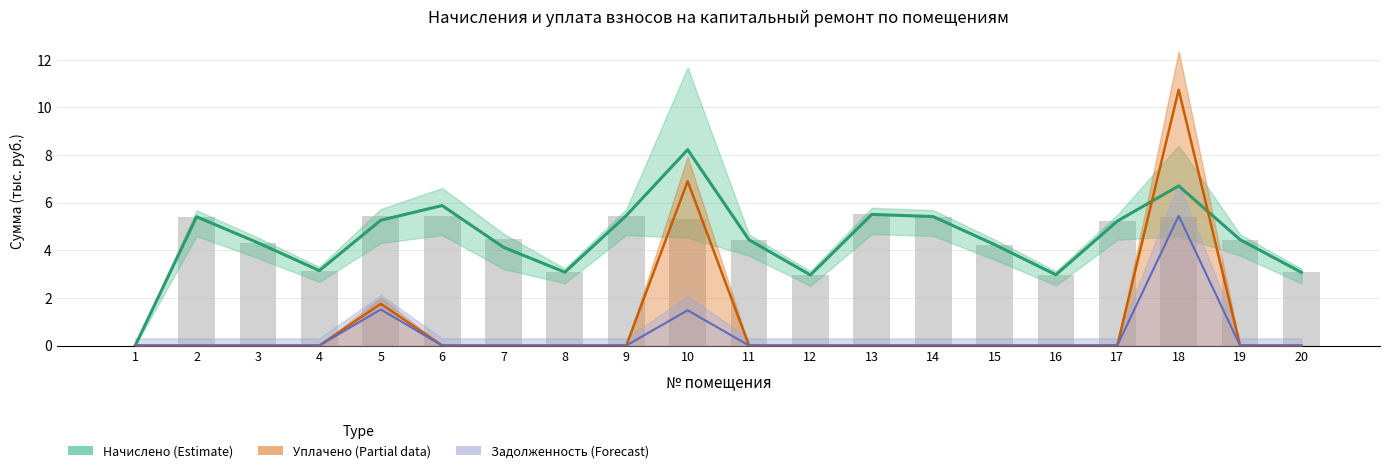

What is the difference between the values at 12 and 2?

2.5